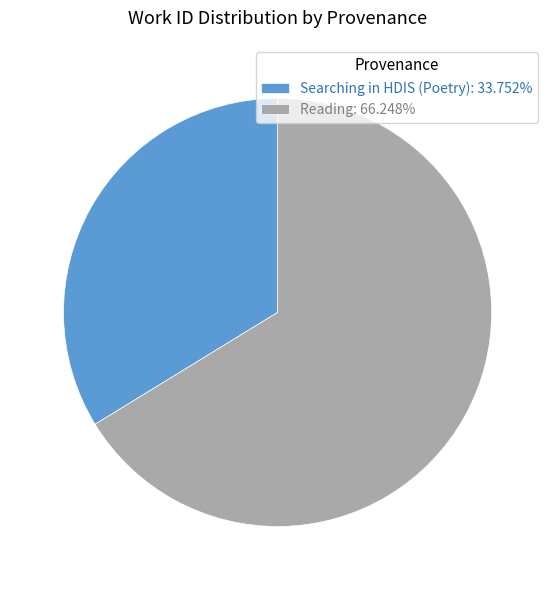

What is the smallest slice in the pie chart?

Searching in HDIS (Poetry)